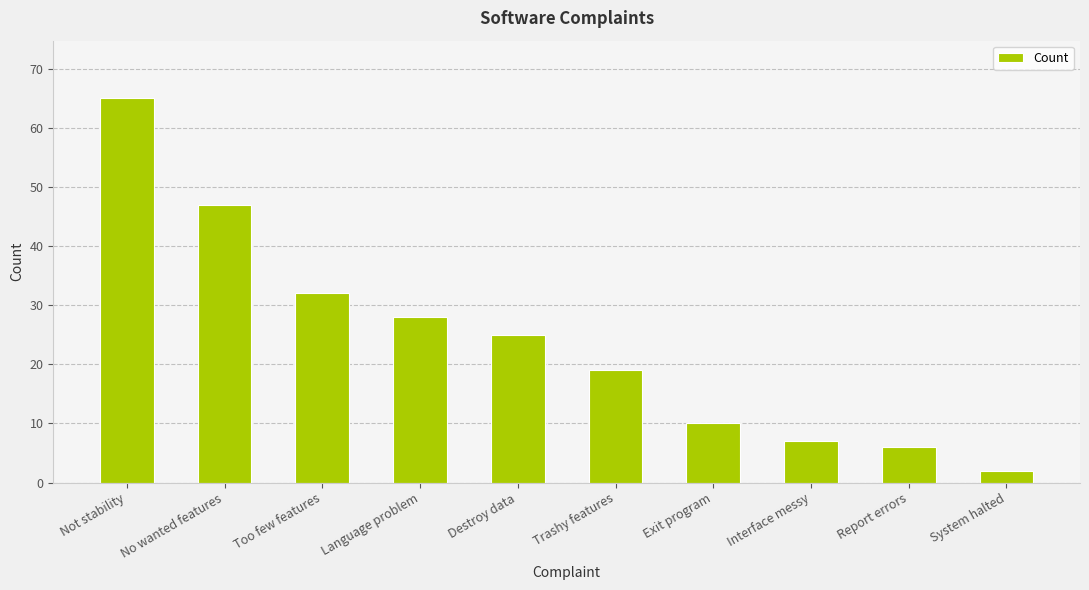

Which has a higher value, Interface messy or System halted?

Interface messy